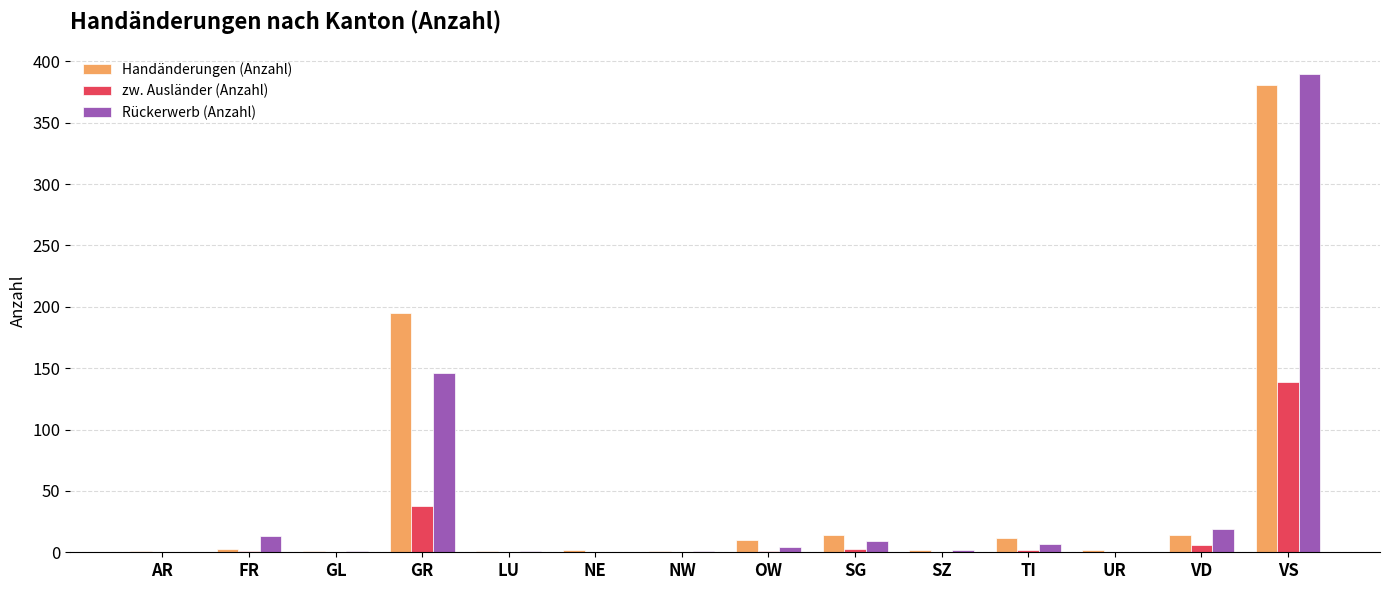

Where does the Rückerwerb (Anzahl) series first go above 4?

FR